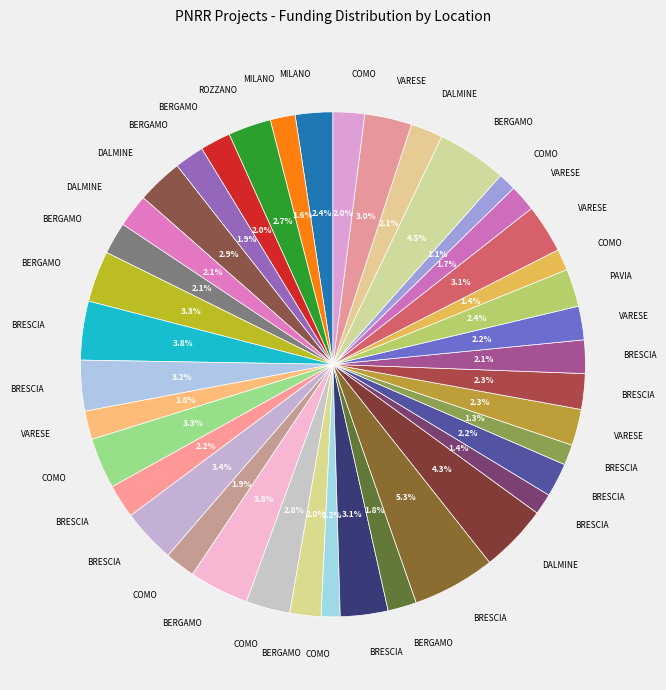

How many segments does this pie chart have?

40